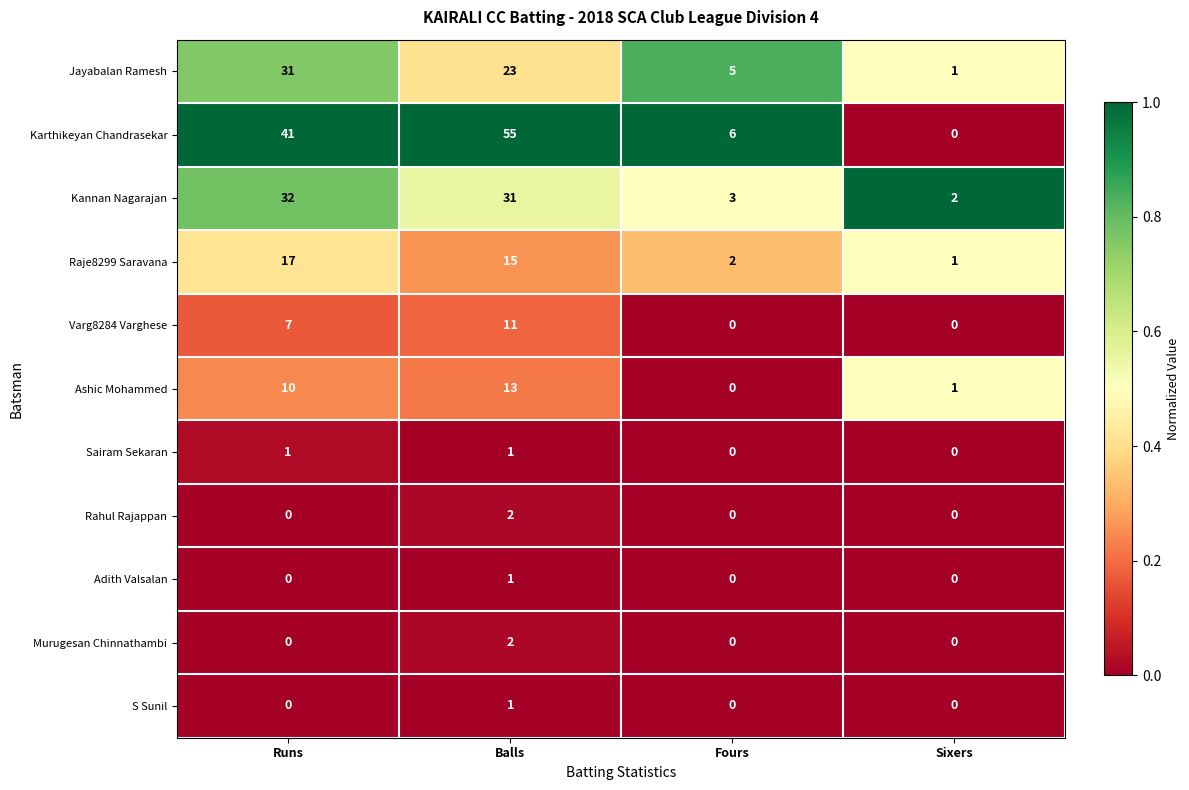

What is the difference between the second highest and minimum values in the Ashic Mohammed series?

10